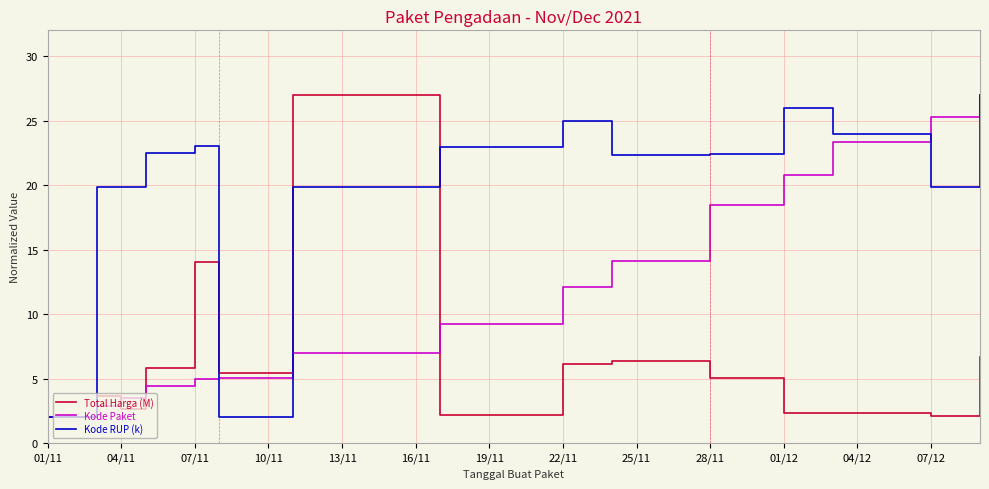

Which series has the largest total across all categories?

Kode RUP (k)